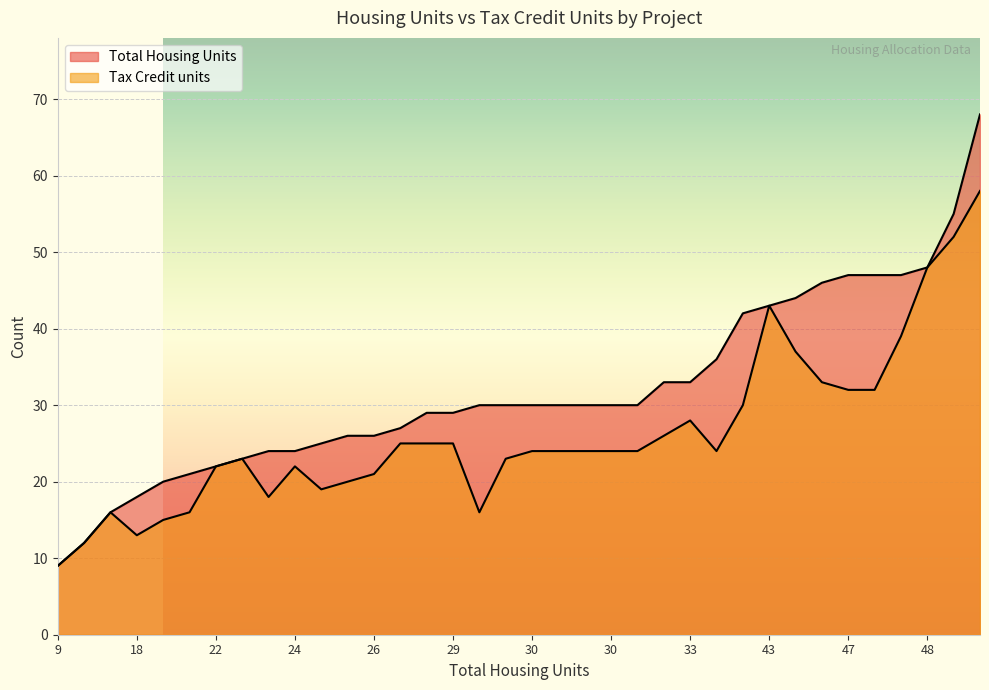

True or false: Total Housing Units and Tax Credit units cross at least once.

False